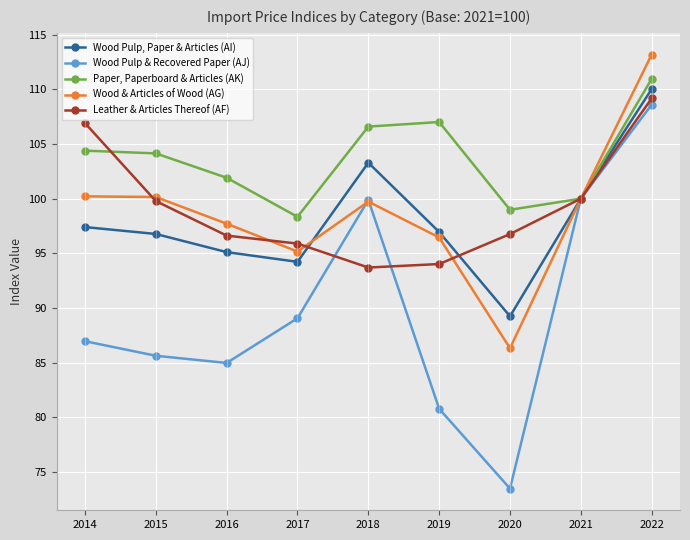

The value of Wood Pulp, Paper & Articles (AI) at 2019 is 38.8. True or false?

False